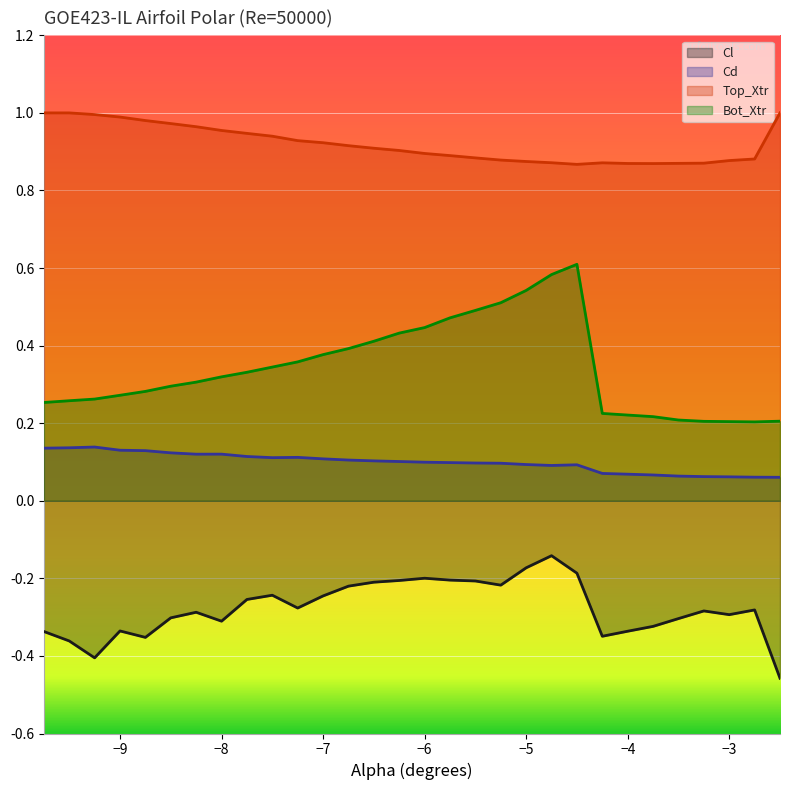

How many lines are shown in the chart?

4